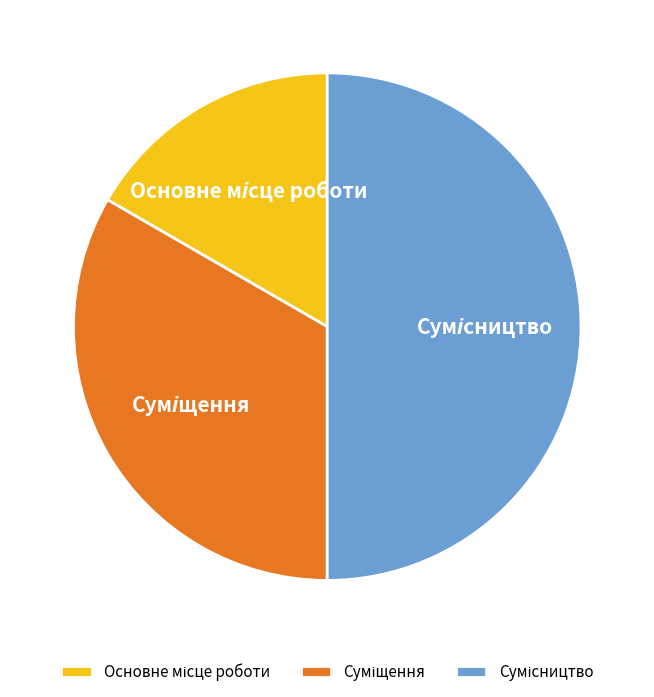

How many slices are in this pie chart?

3